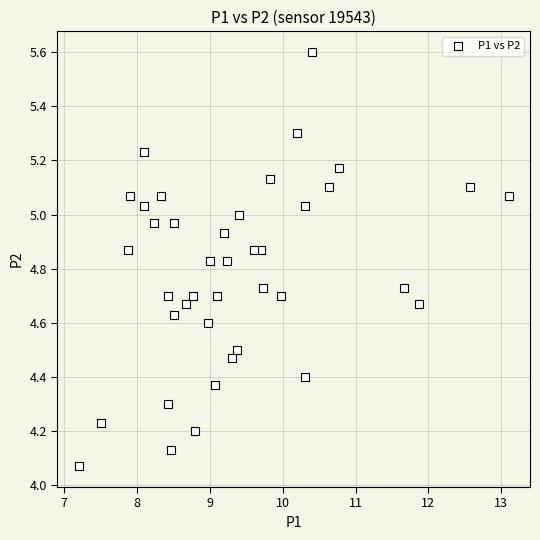

What is the range of X values (max minus min)?

5.9